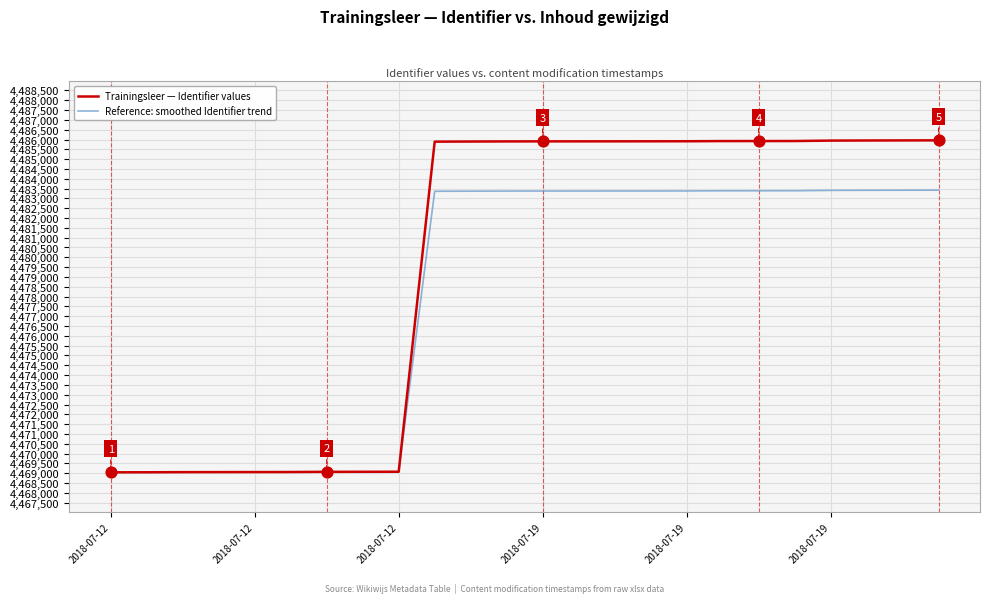

List the series in order of their overall mean, lowest first.

Reference: smoothed Identifier trend, Trainingsleer — Identifier values